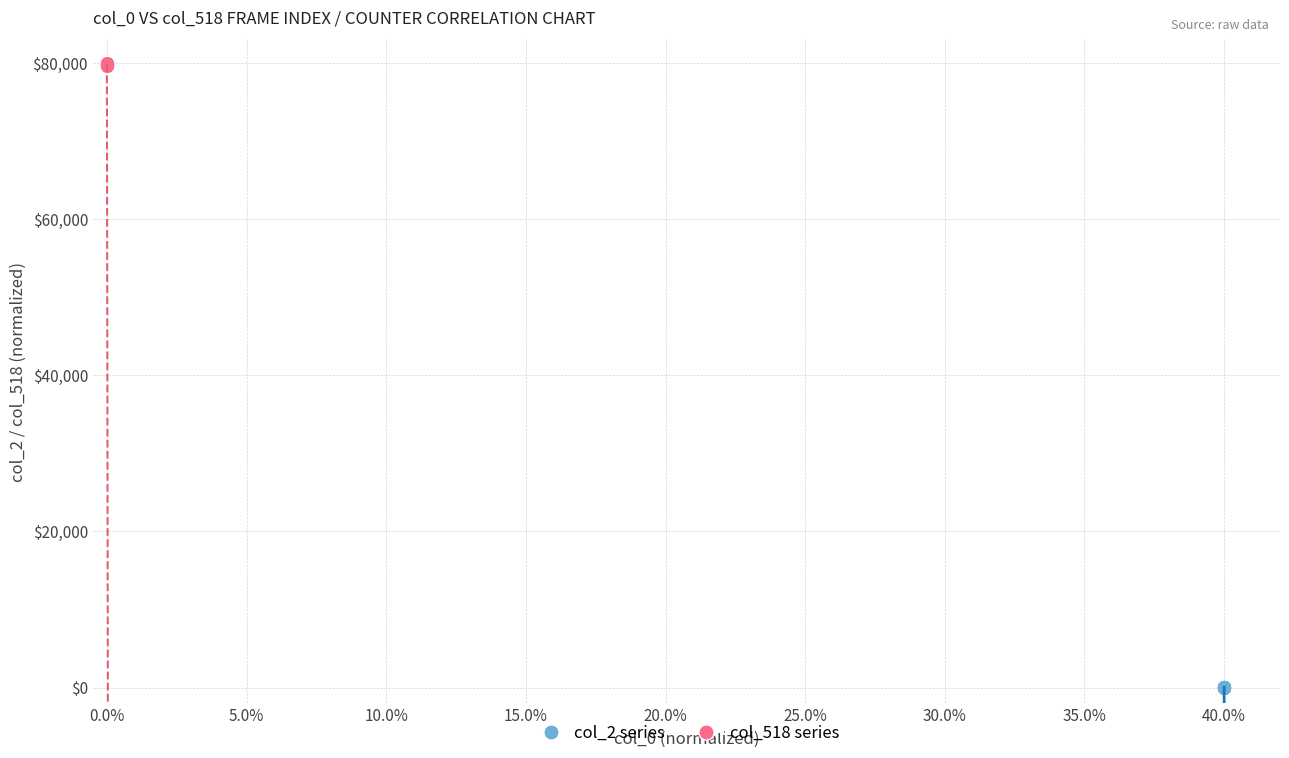

Which series contains the highest Y value?

col_518 series